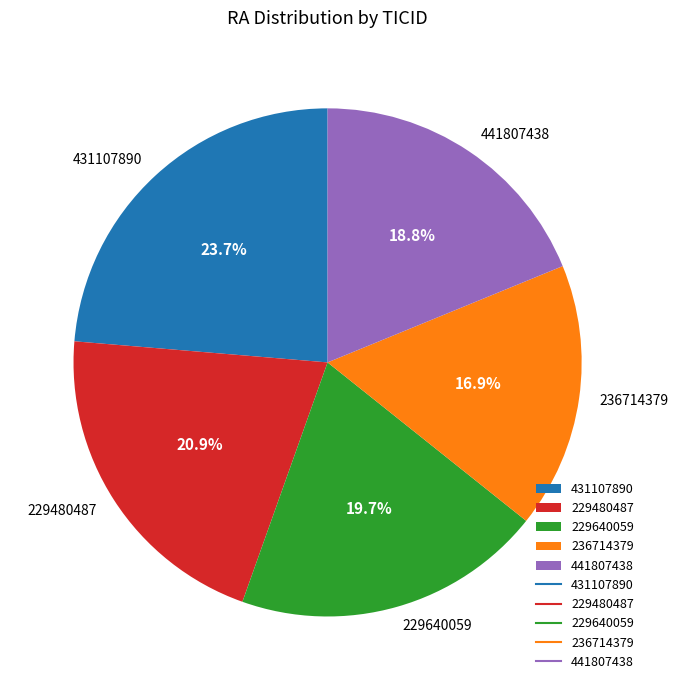

How many slices are in this pie chart?

5